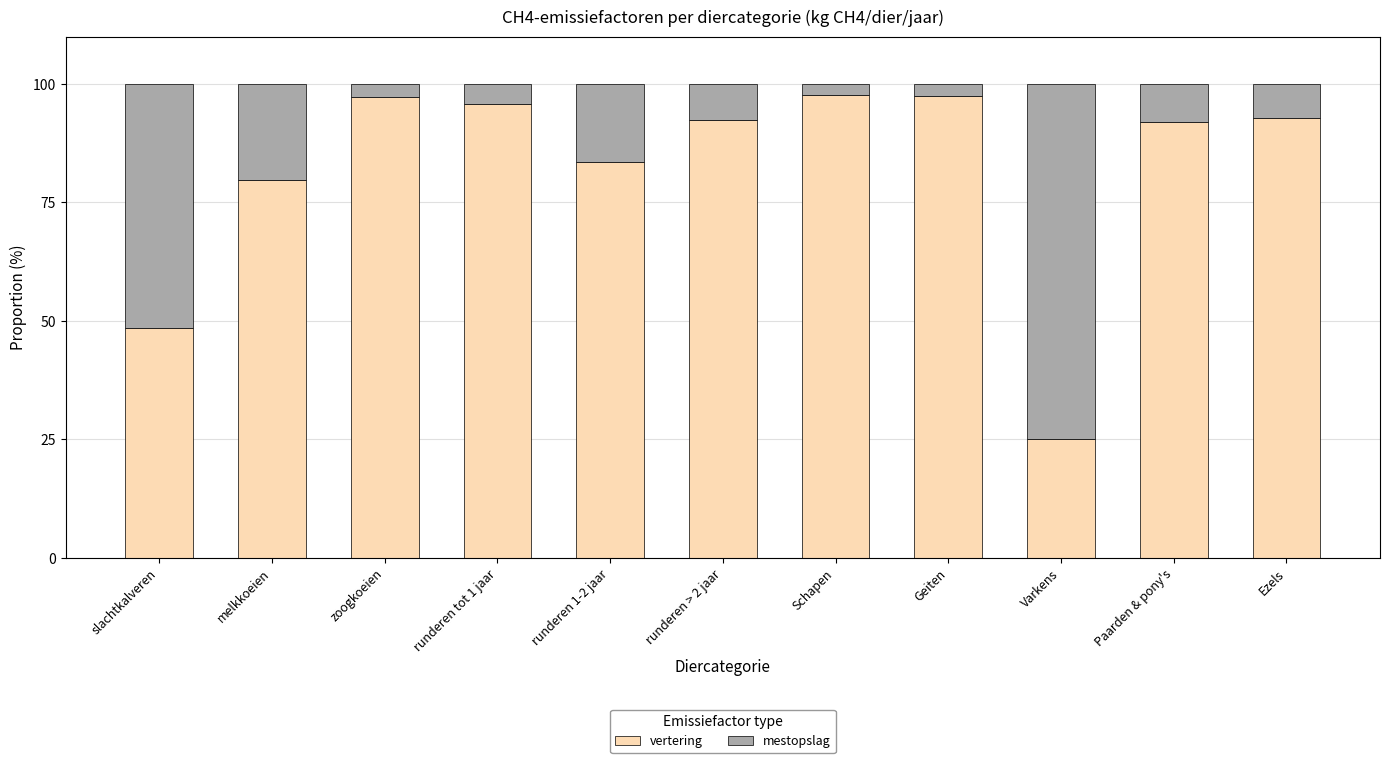

The value of vertering at runderen 1-2 jaar is 143.9. True or false?

False